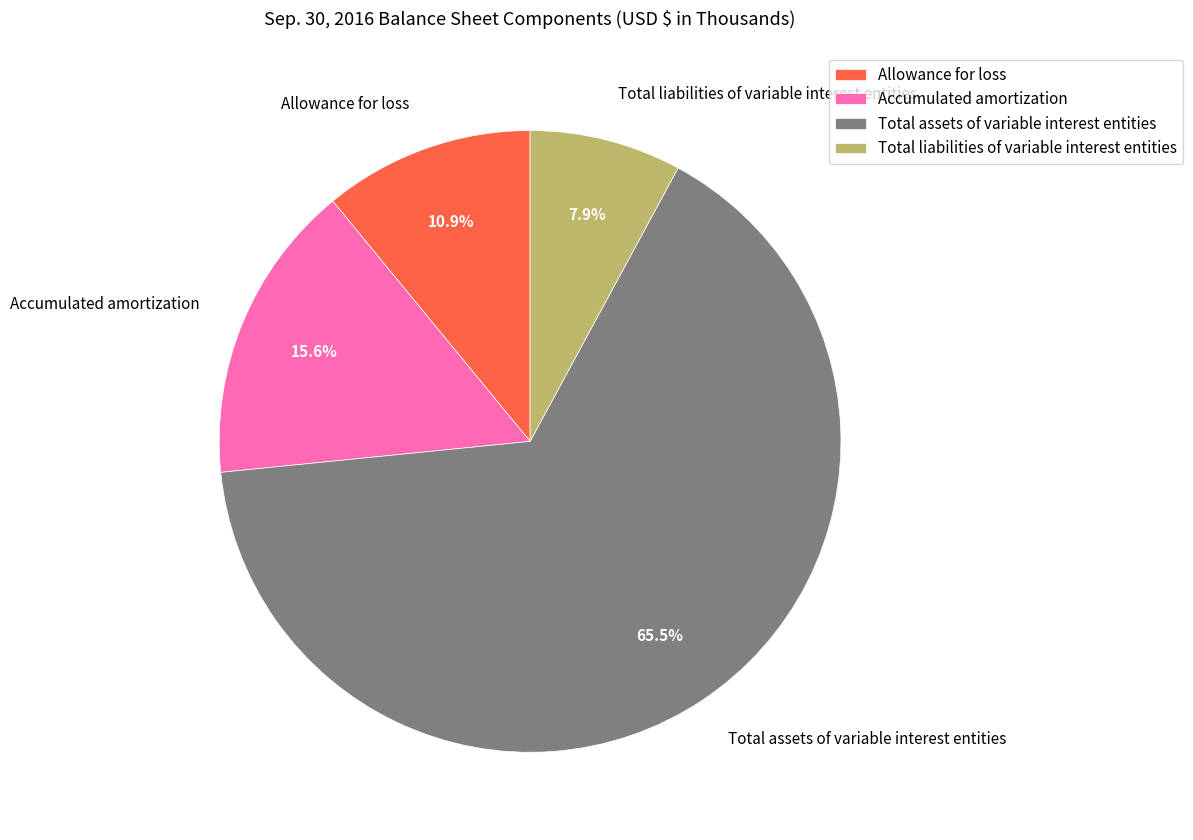

How many segments does this pie chart have?

4